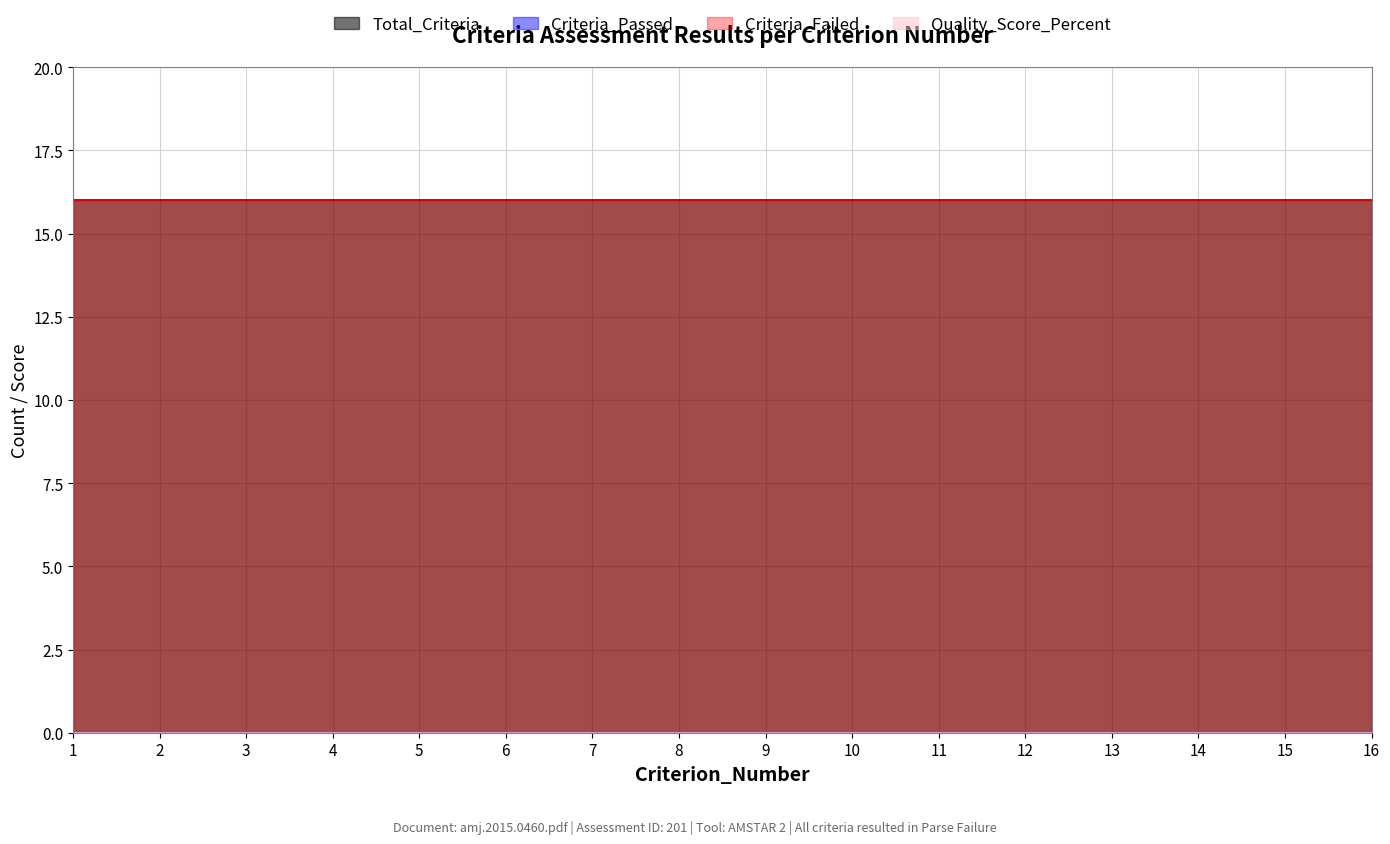

How many lines are shown in the chart?

4